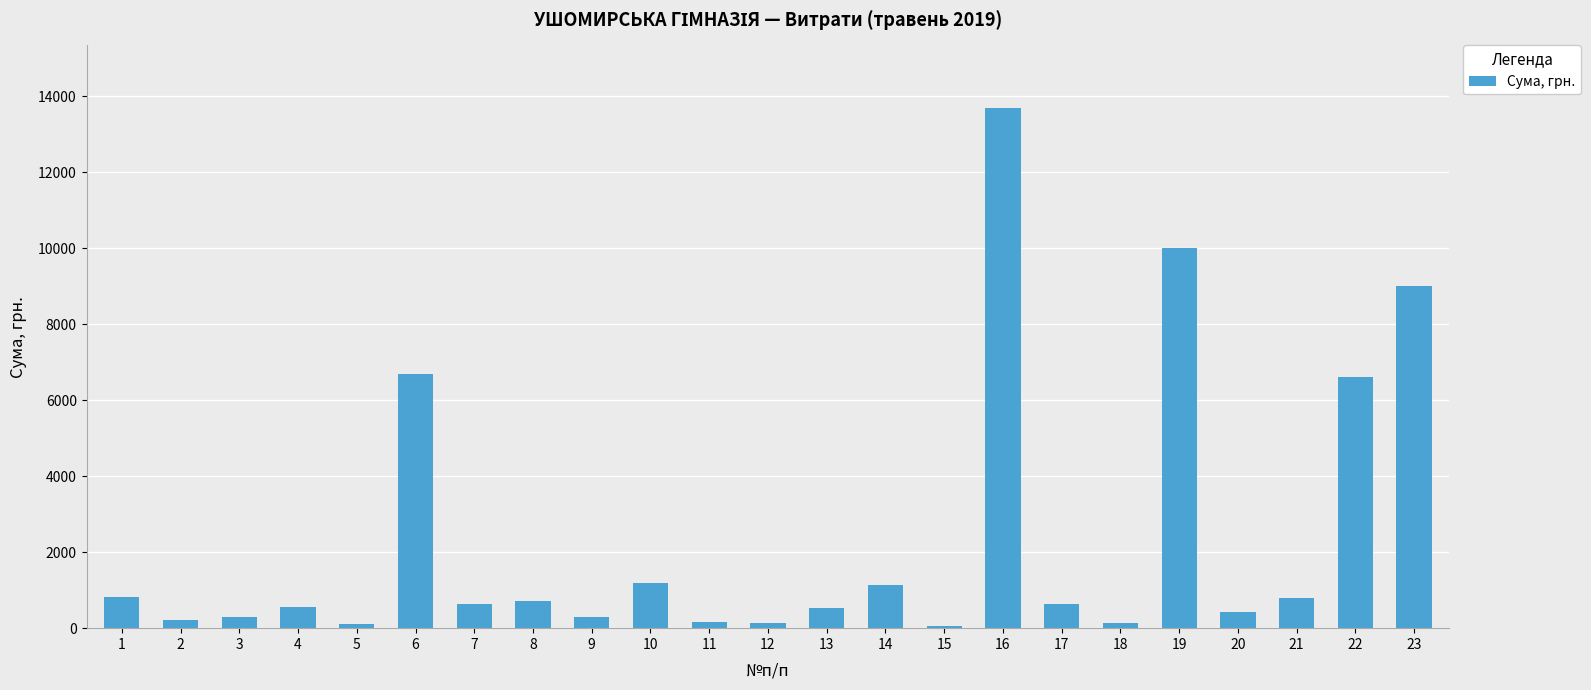

What is the difference between the values at 8 and 14?

399.0